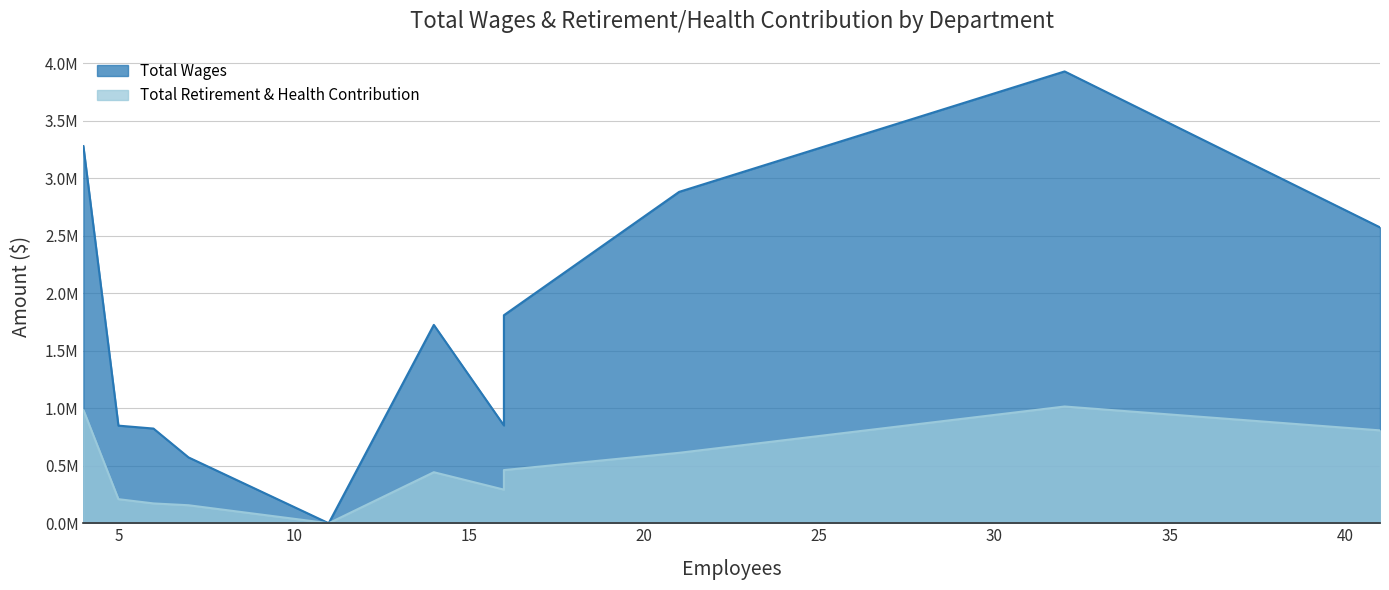

Reading left to right, list all the values displayed in this chart.

Total Wages: Liability Claims=3927223	Executive=3278258	Risk Management & Safety=2880266	Workers Comp Claims=2571746	Underwriting=1808117	Information Technology=1724074	Workers Comp Tpa Claims=850171	Business Intelligence=848478	Finance=823014	Human Resources & Administration=572313	Board Member=0
Total Retirement & Health Contribution: Liability Claims=1014714	Executive=985372	Risk Management & Safety=612214	Workers Comp Claims=807219	Underwriting=462070	Information Technology=443536	Workers Comp Tpa Claims=292142	Business Intelligence=209183	Finance=172297	Human Resources & Administration=156460	Board Member=0